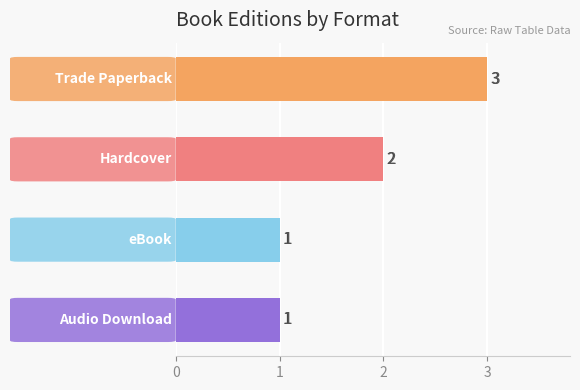

How many values are between 1 and 3?

4